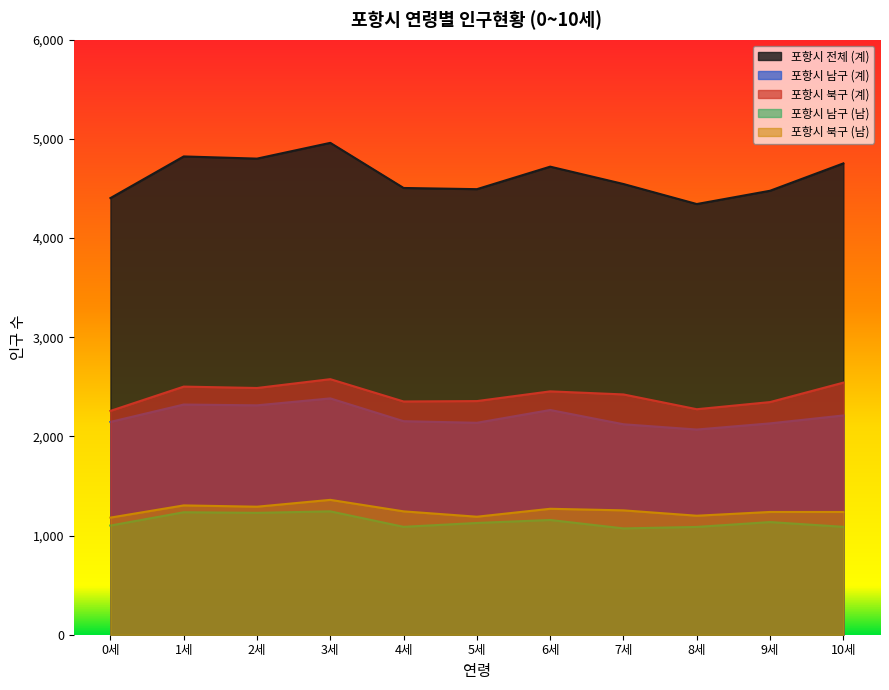

Which has a higher value, 1세 or 5세?

1세